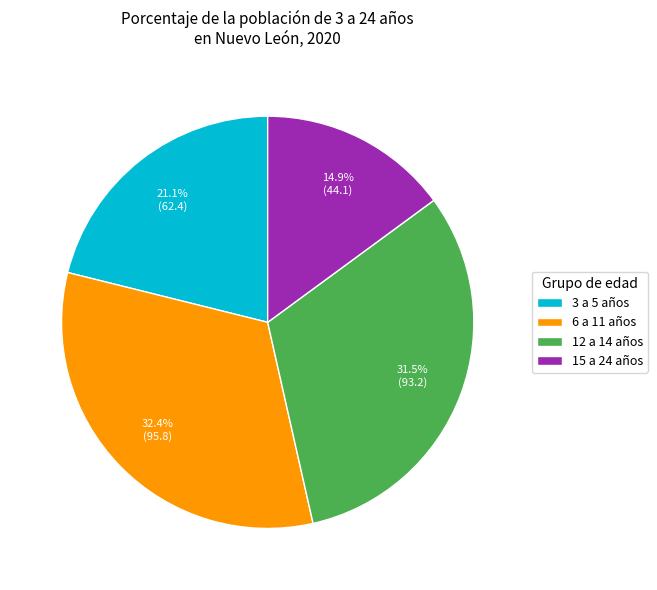

Count the number of slices in the pie.

4